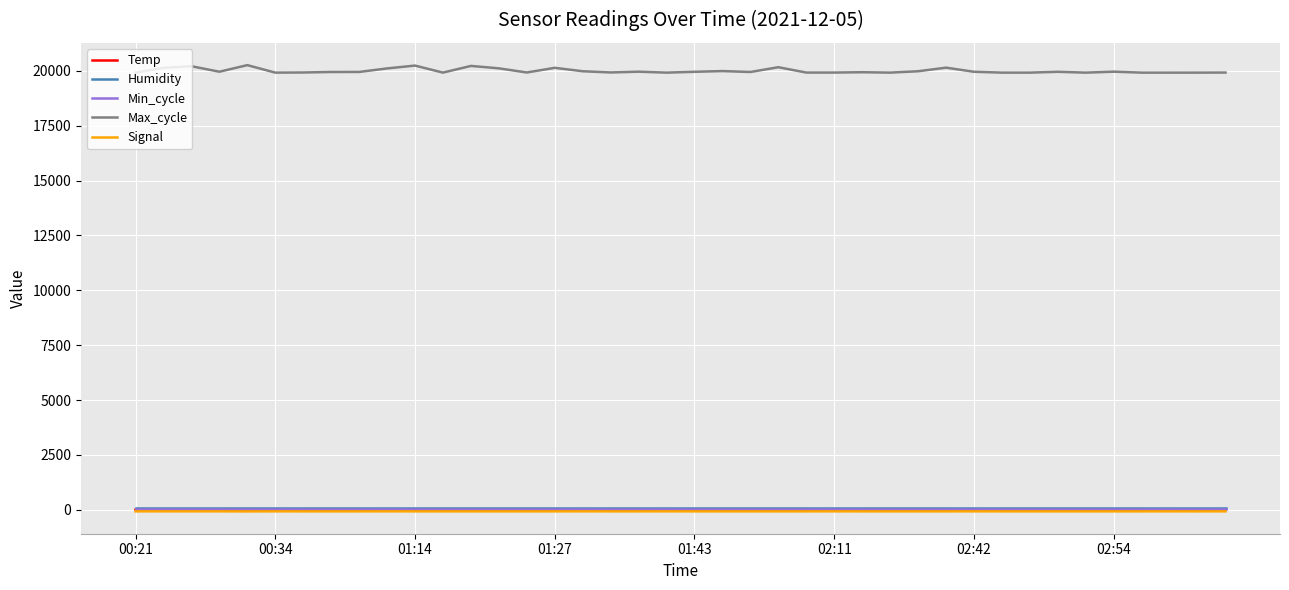

What is the sum of all Humidity values?

3996.0